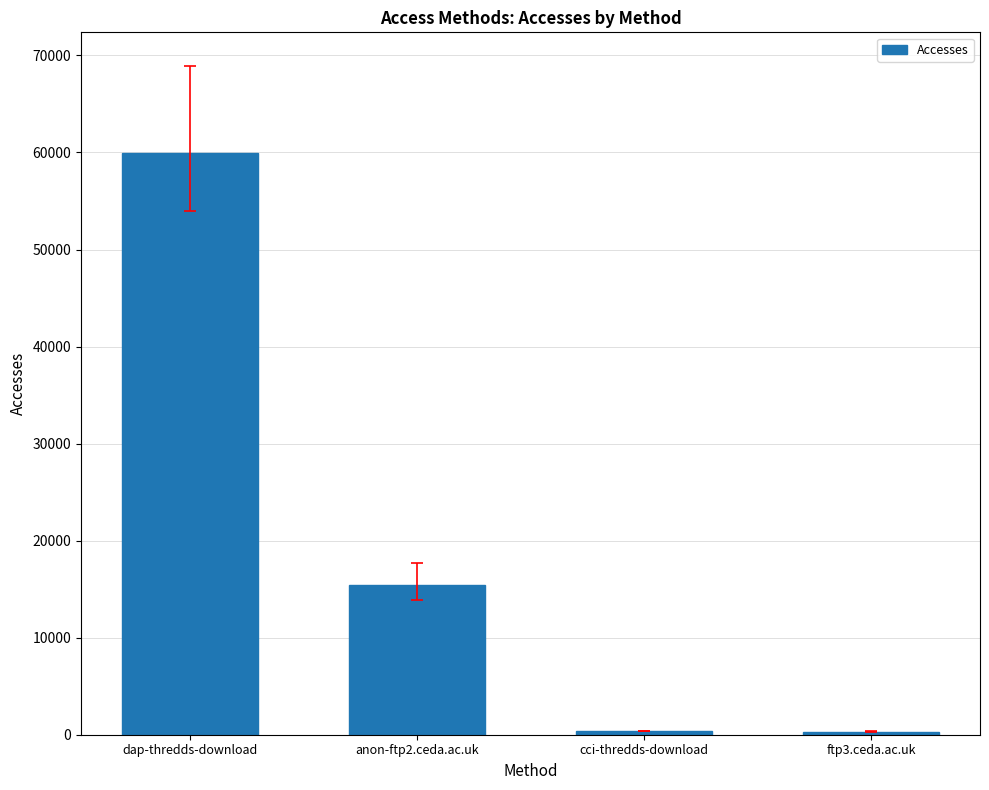

Which category has the highest value across all series?

dap-thredds-download